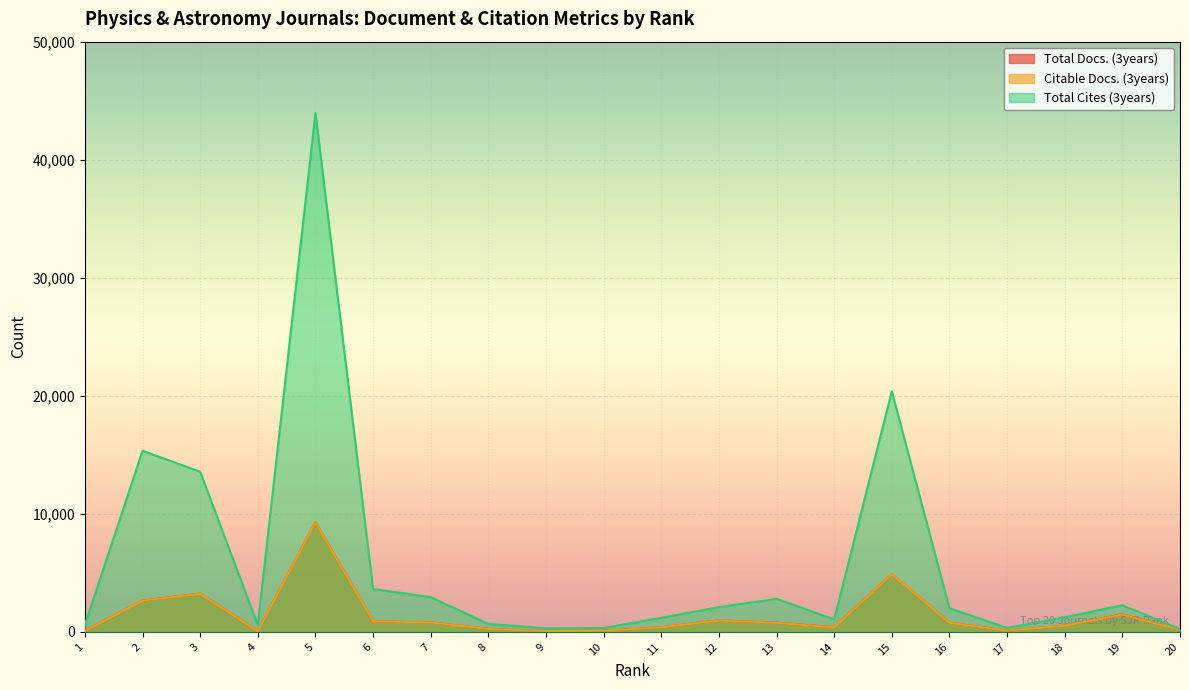

What are all the series names shown in the legend?

Total Docs. (3years), Citable Docs. (3years), Total Cites (3years)